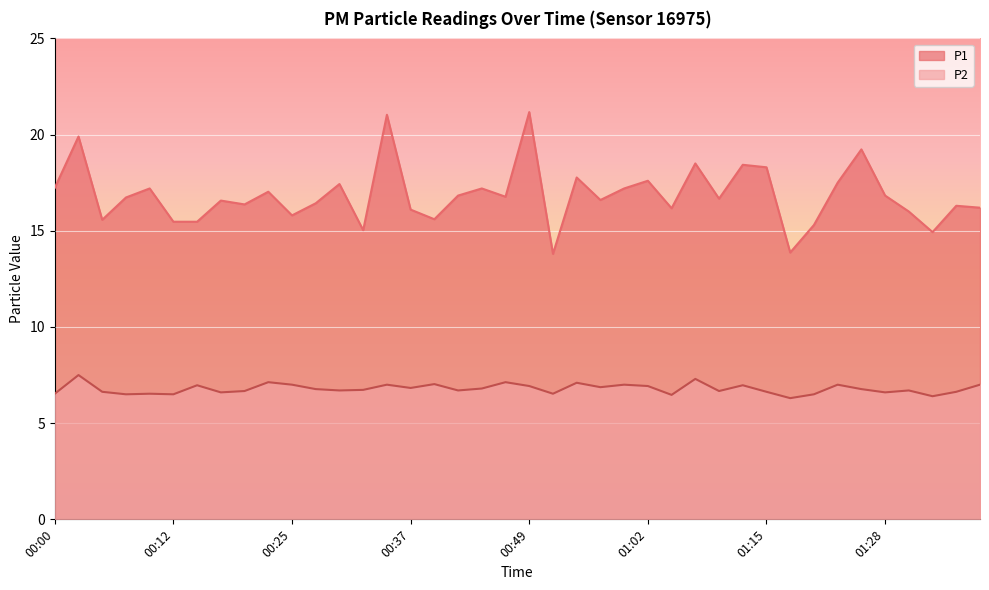

Which category has the lowest value in the P2 series?

01:17